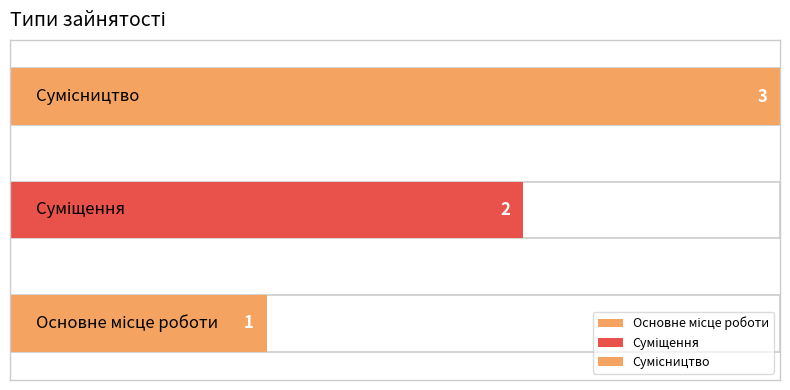

What is the difference between the maximum and second lowest values?

1